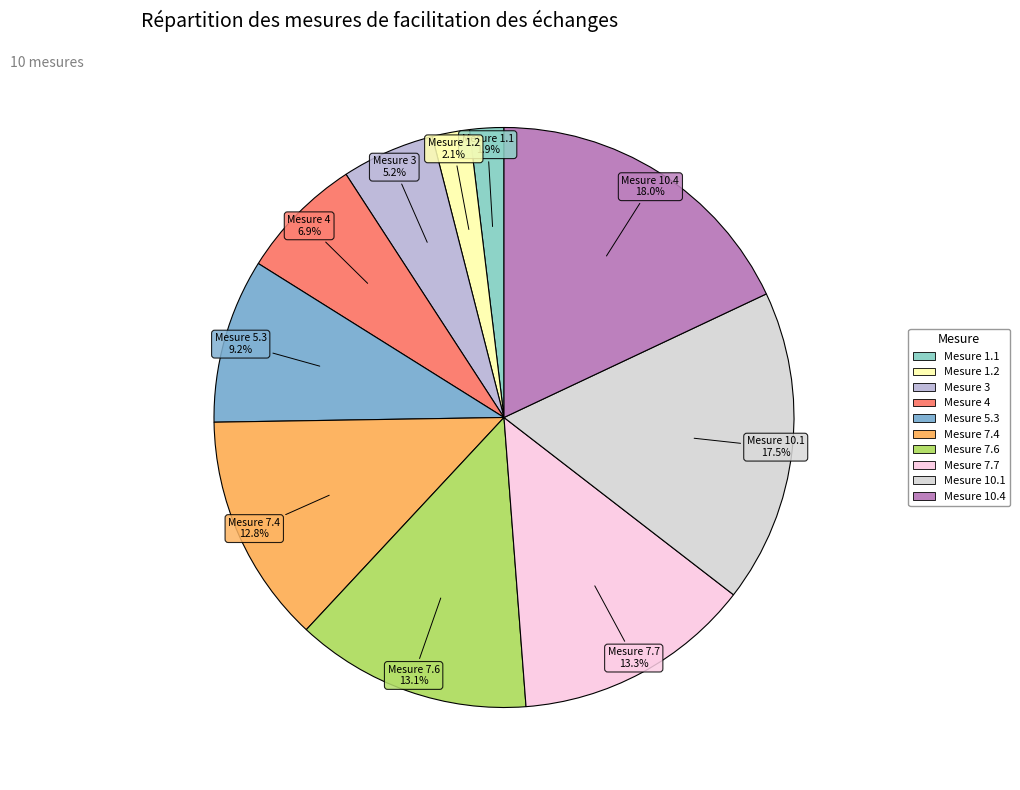

How many segments does this pie chart have?

10